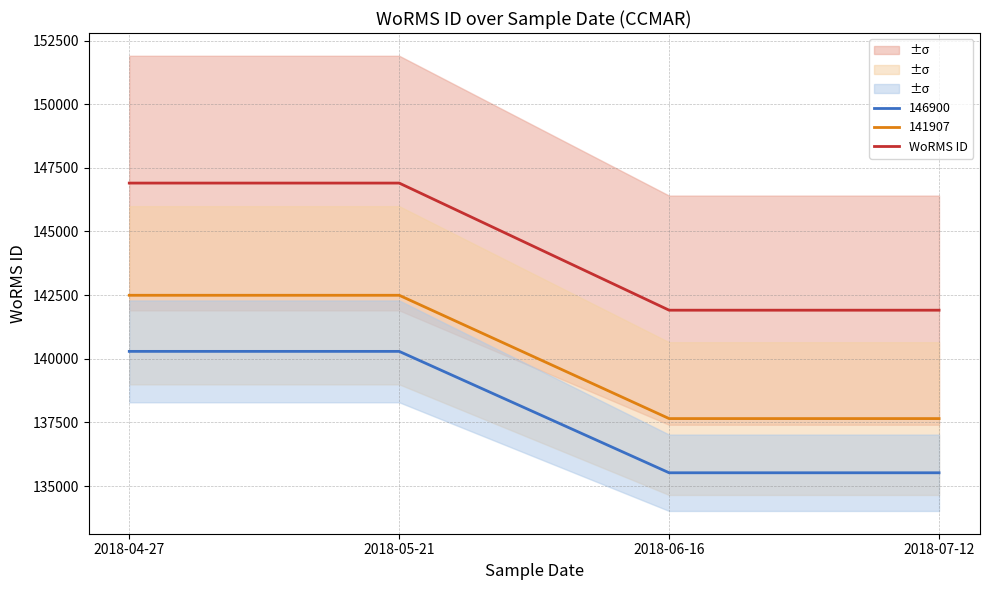

What is the difference between the maximum and minimum values?

4993